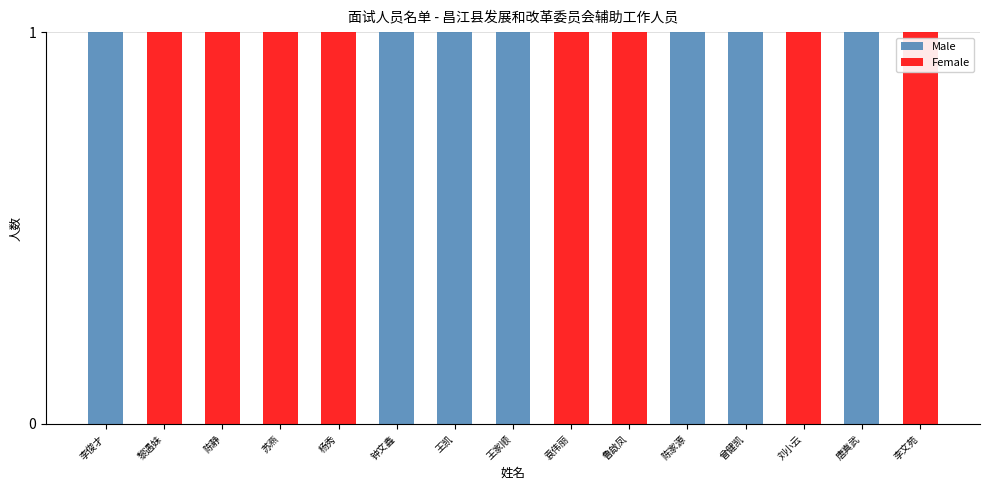

What is the sum of all Male values?

7